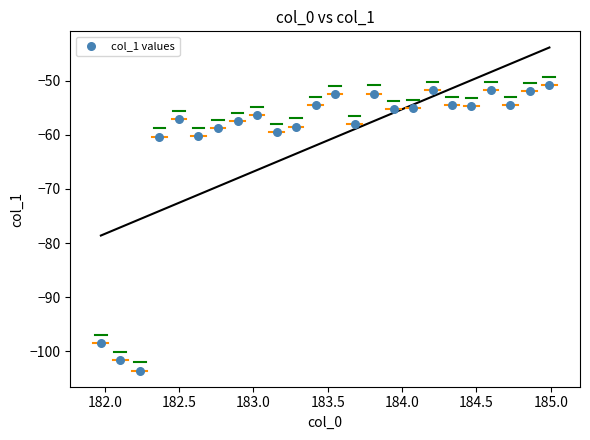

What is the range of X values (max minus min)?

3.0